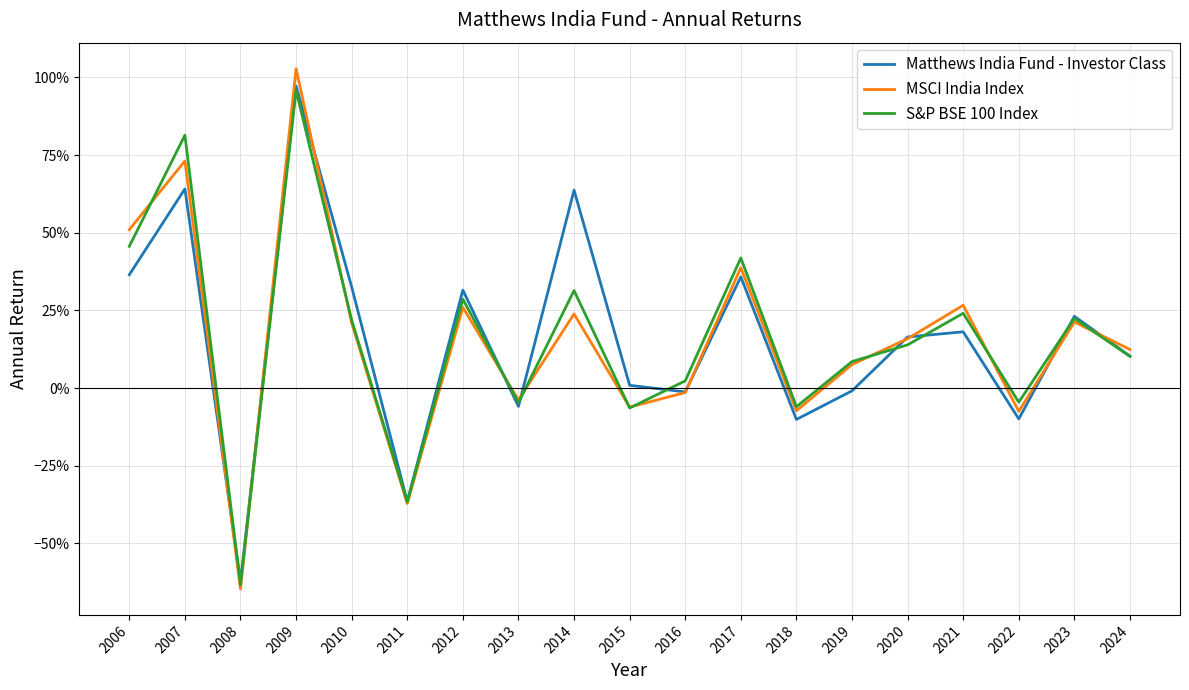

Does the chart have visible grid lines?

Yes